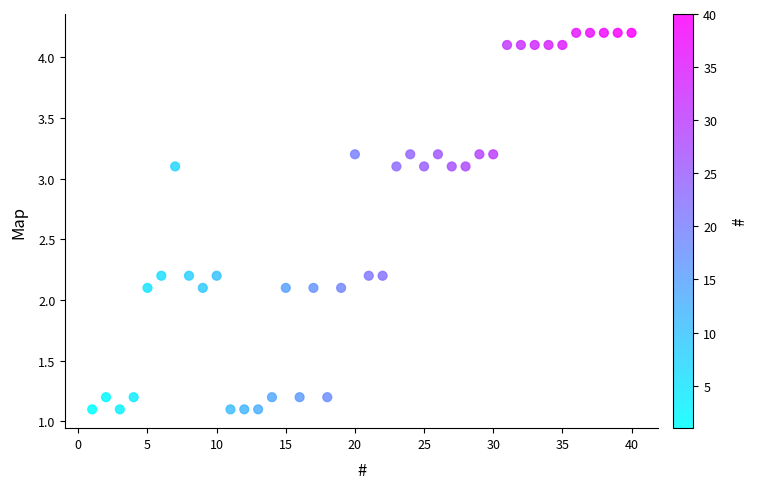

What is the range of X values (max minus min)?

39.0